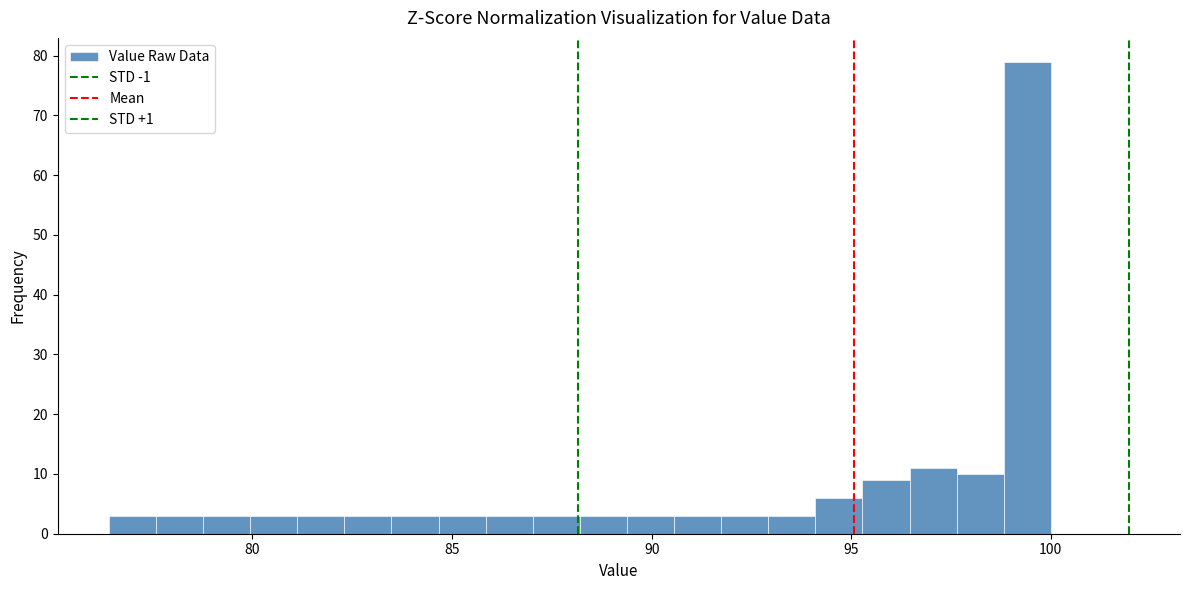

Read against the x-axis, roughly where is the centre of the tallest bar?

99.5